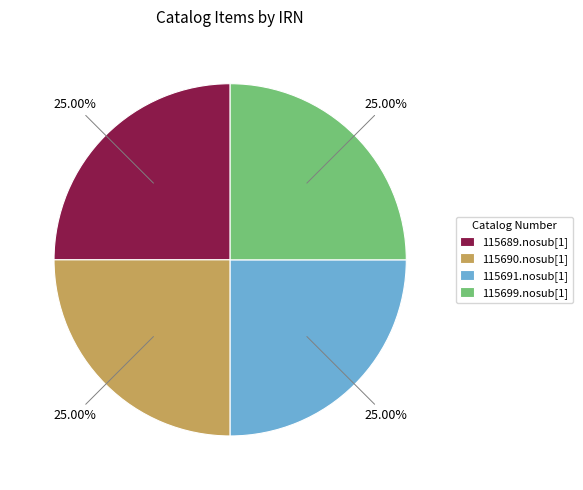

Approximately how many times larger is the value at 115690.nosub[1] compared to 115689.nosub[1]?

1.0